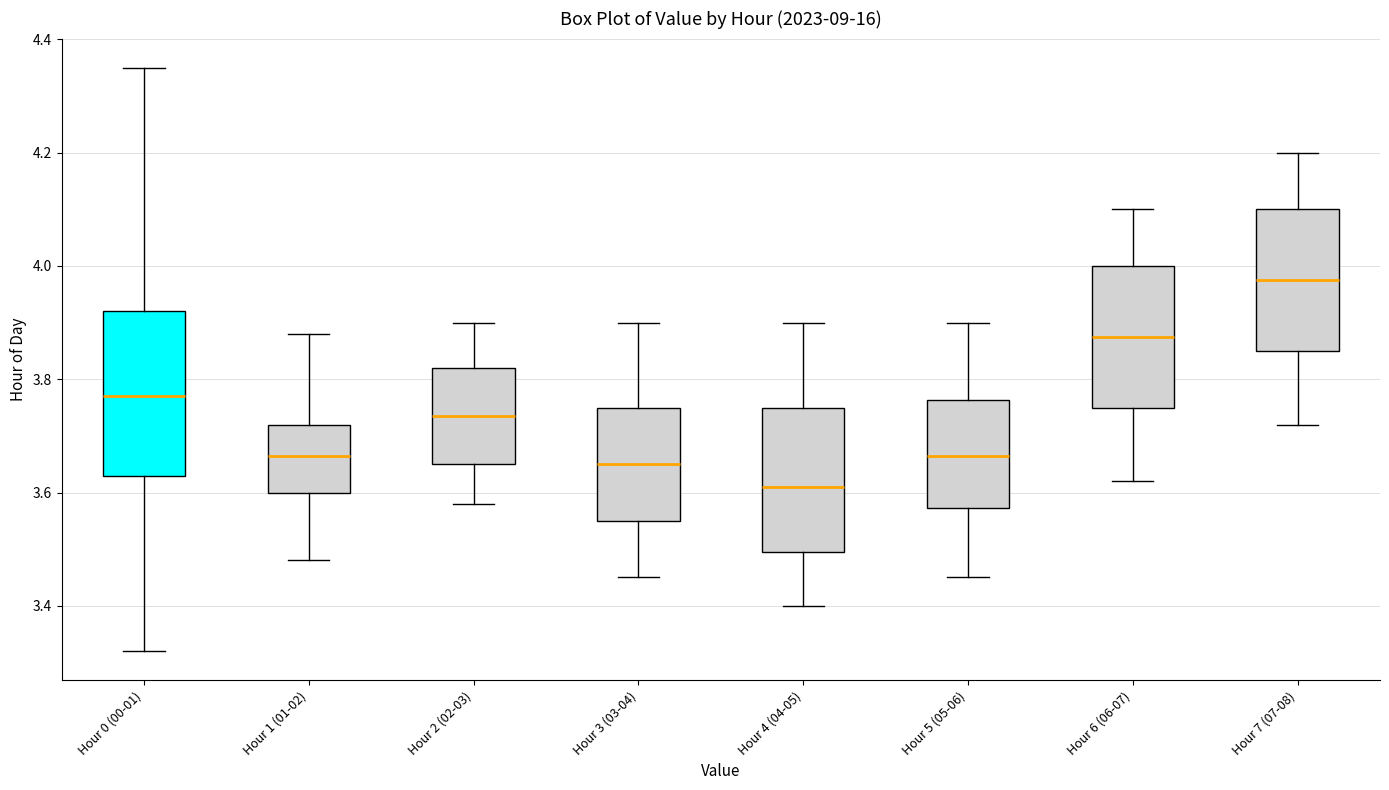

Comparing the boxes themselves (not the whiskers), which one is the tallest?

Hour 0 (00-01)